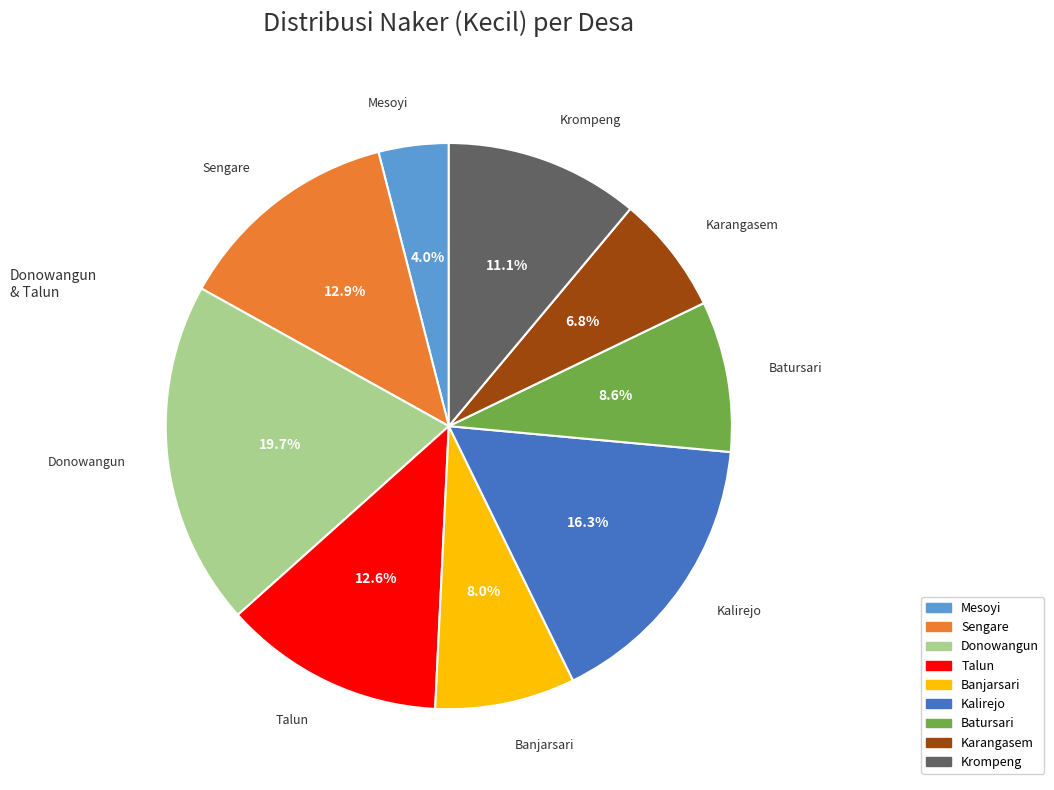

To the nearest percent, what is the difference between the Banjarsari and Sengare slice percentages?

5%